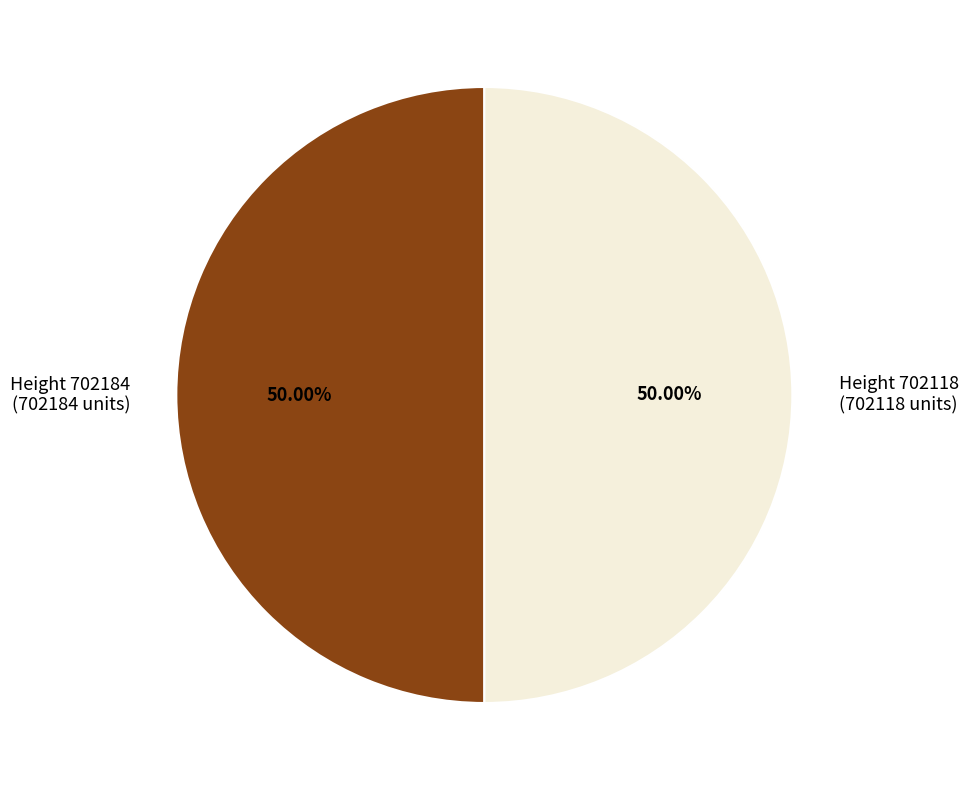

Do Height 702118 (702118 units) and Height 702184 (702184 units) together represent more than half of the pie?

Yes